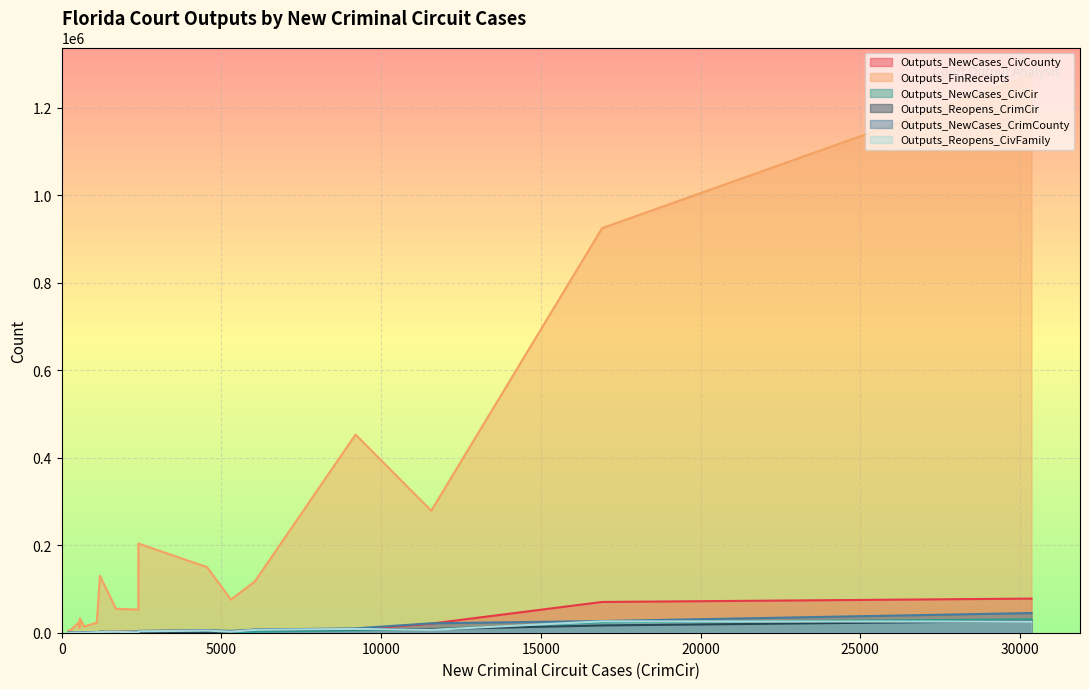

Where does the Outputs_Reopens_CivFamily series first go above 1800?

4550